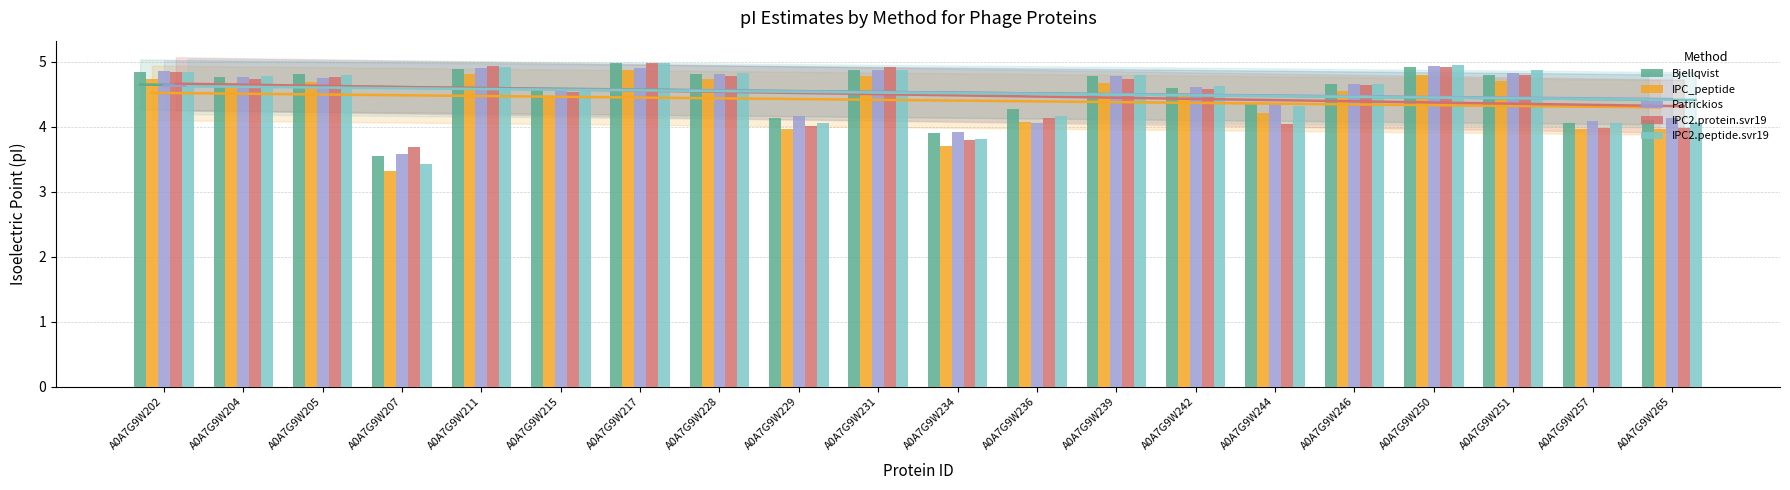

What is the value of the IPC_peptide bar at the 6th from the left?

4.4